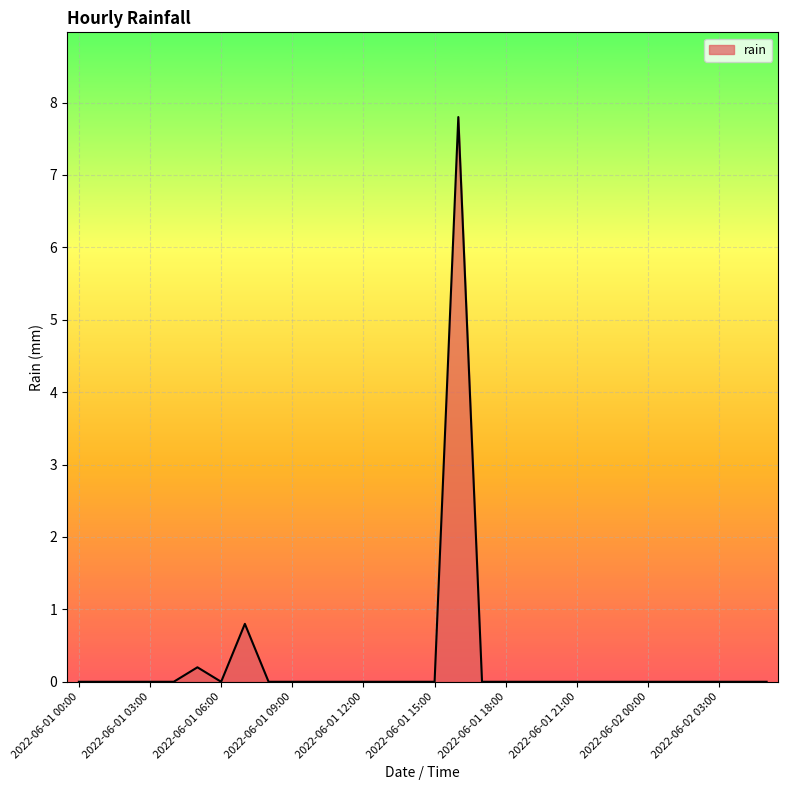

What is the difference between the maximum and minimum values?

7.8